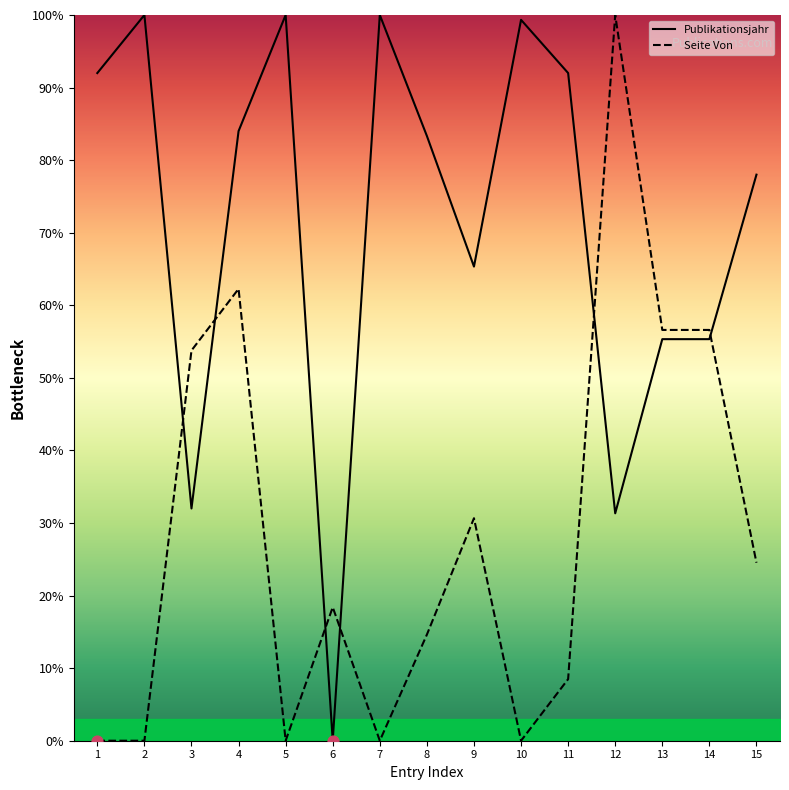

What is the total value across all series at 8?

98.0